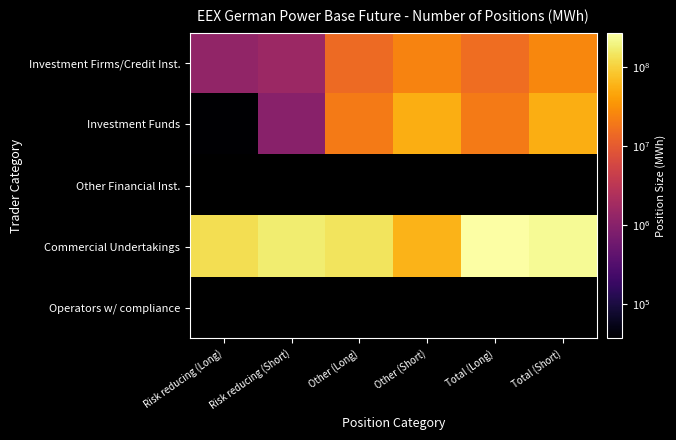

How many values in the Commercial Undertakings series are below 170131701?

3